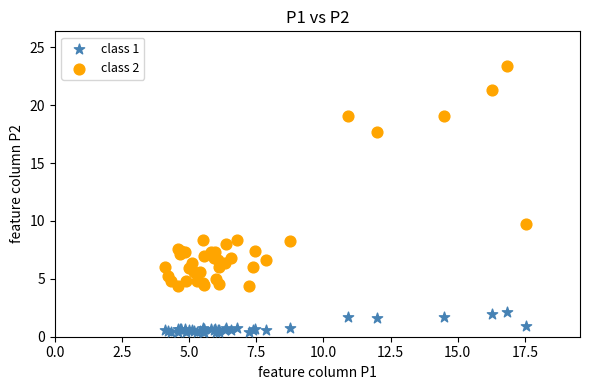

What is the X range (max minus min) for the scatter plot?

13.5